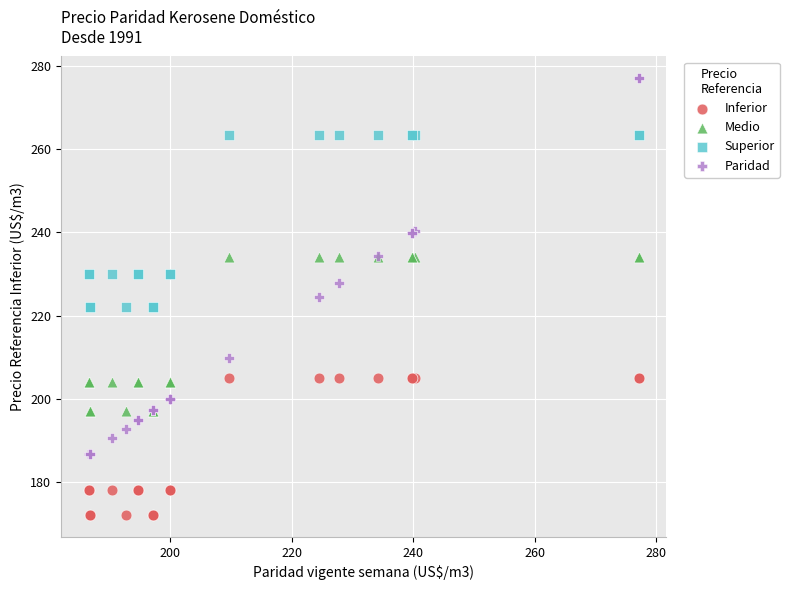

In the Medio series, what Y value is closest to 215?

204.0